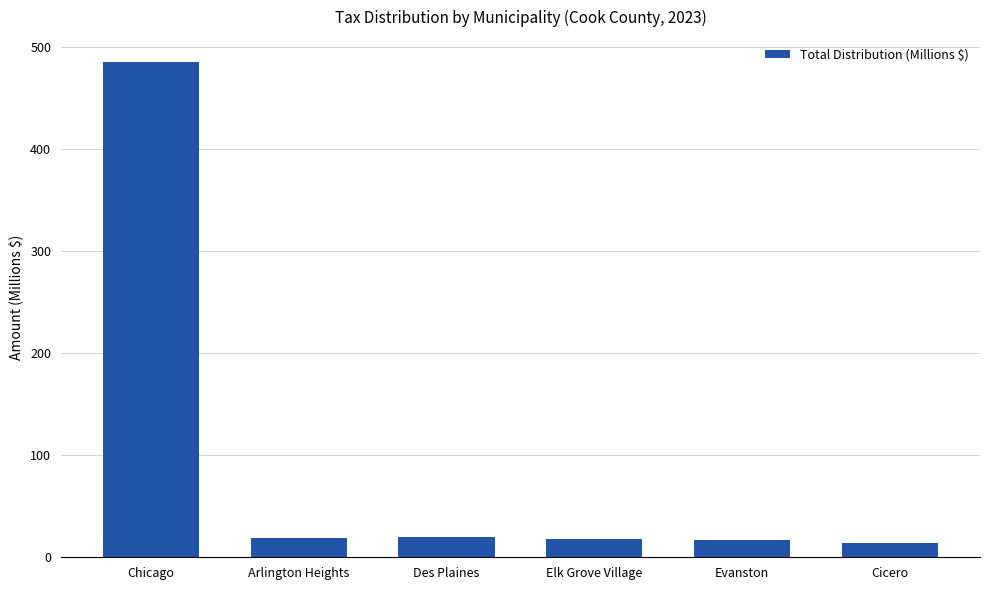

What is the sum of the values at Des Plaines and Cicero?

33.2